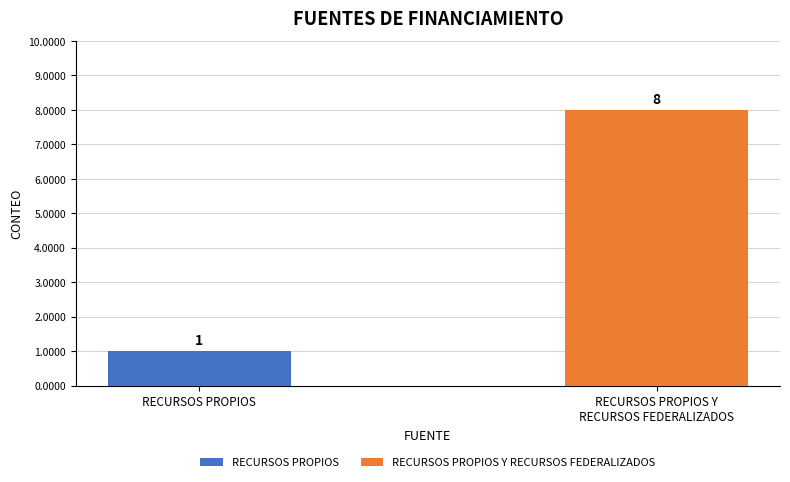

What is the greatest value displayed?

8